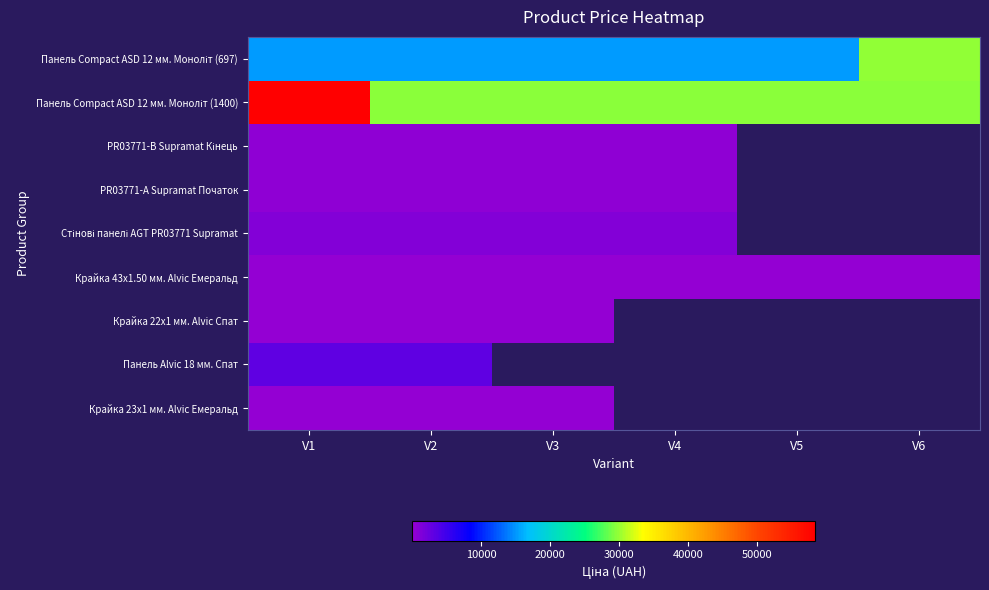

At how many categories does at least one series exceed 15254?

6